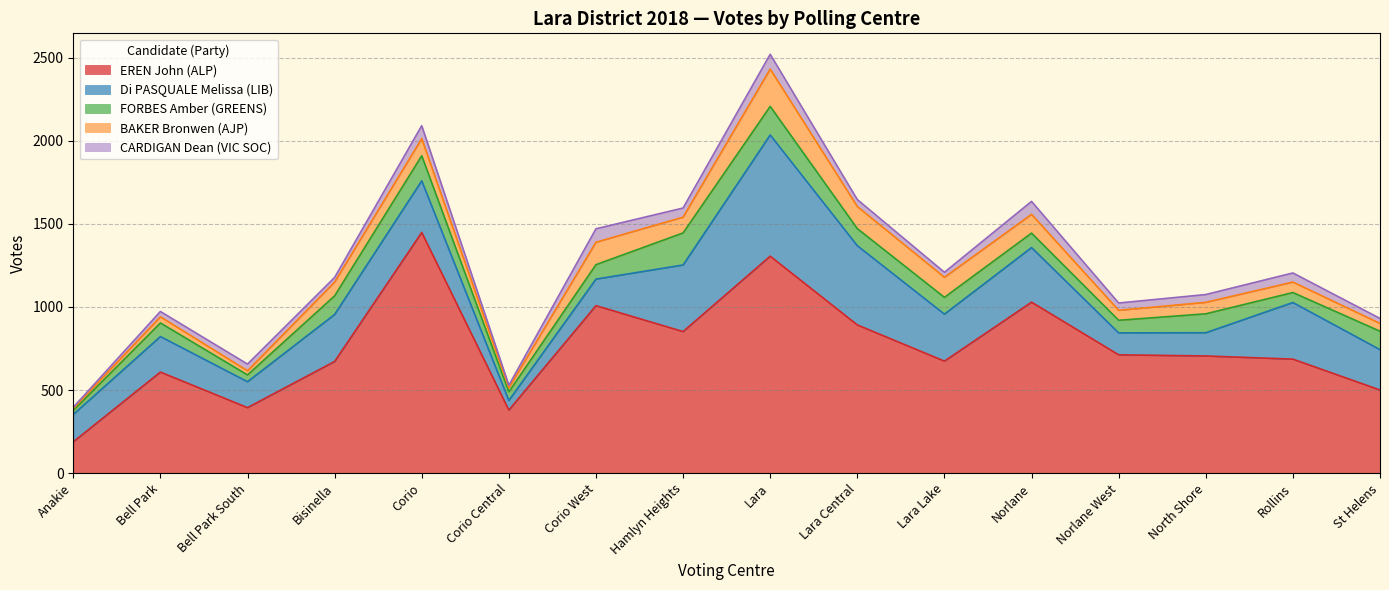

Is it true that BAKER Bronwen (AJP) equals 133 at Lara Central?

True